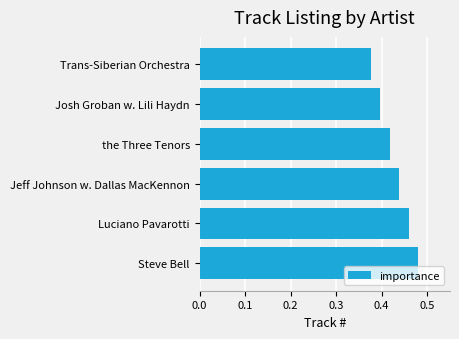

Between Trans-Siberian Orchestra and Luciano Pavarotti, which is larger?

Luciano Pavarotti